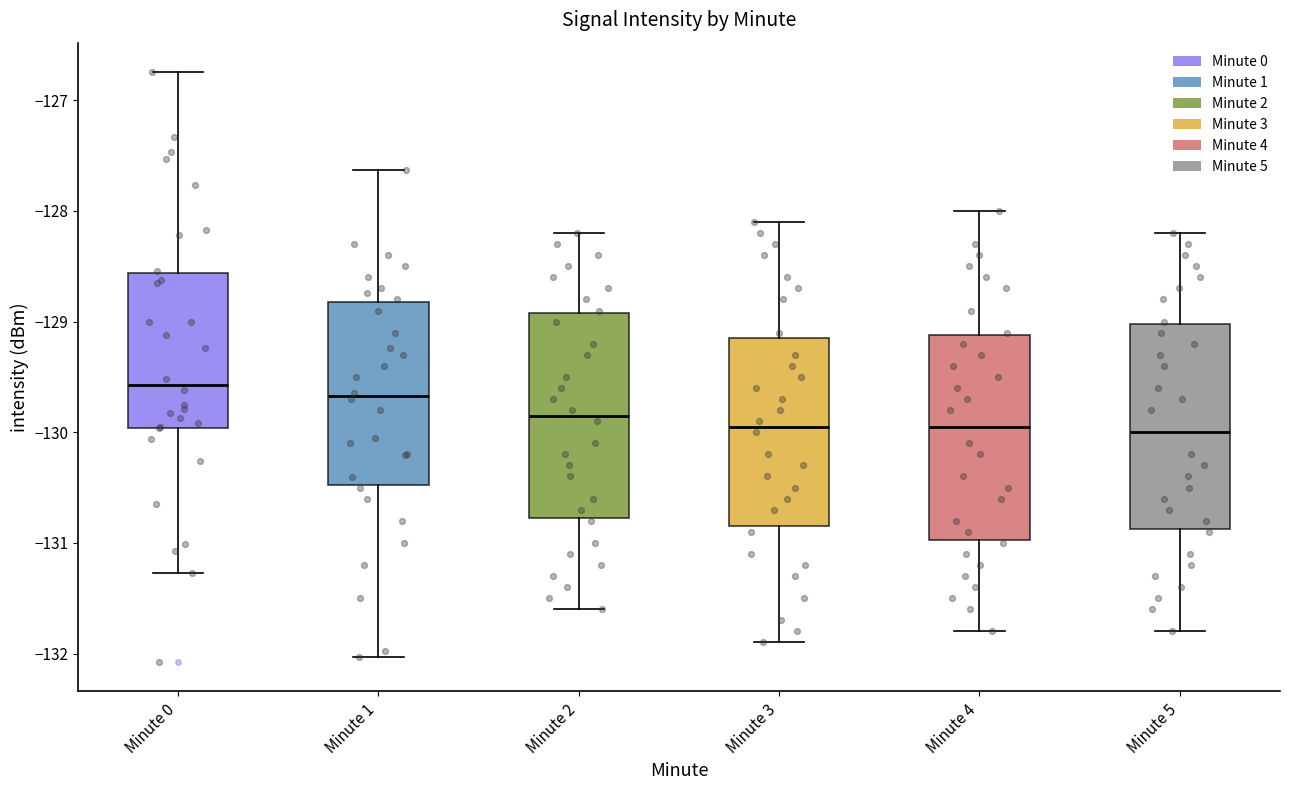

Reading left to right, transcribe this box plot: for each box, give where its median line is, the range the box spans, and where its two whiskers end, as read against the y-axis. The values are not printed on the chart, so give them approximately, as read against the axis.

Minute 0: median -129.6, box -130.0 to -128.6, whiskers -131.3 to -126.7
Minute 1: median -129.7, box -130.5 to -128.8, whiskers -132.0 to -127.6
Minute 2: median -129.8, box -130.8 to -128.9, whiskers -131.6 to -128.2
Minute 3: median -129.9, box -130.8 to -129.1, whiskers -131.9 to -128.1
Minute 4: median -129.9, box -131.0 to -129.1, whiskers -131.8 to -128.0
Minute 5: median -130.0, box -130.9 to -129.0, whiskers -131.8 to -128.2